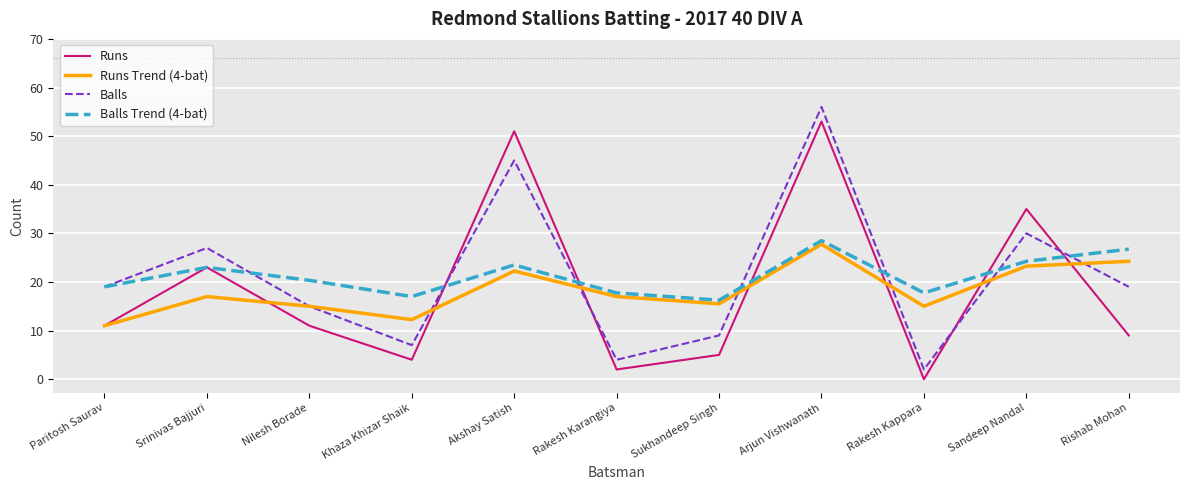

At which category is the sum across all series the highest?

Arjun Vishwanath